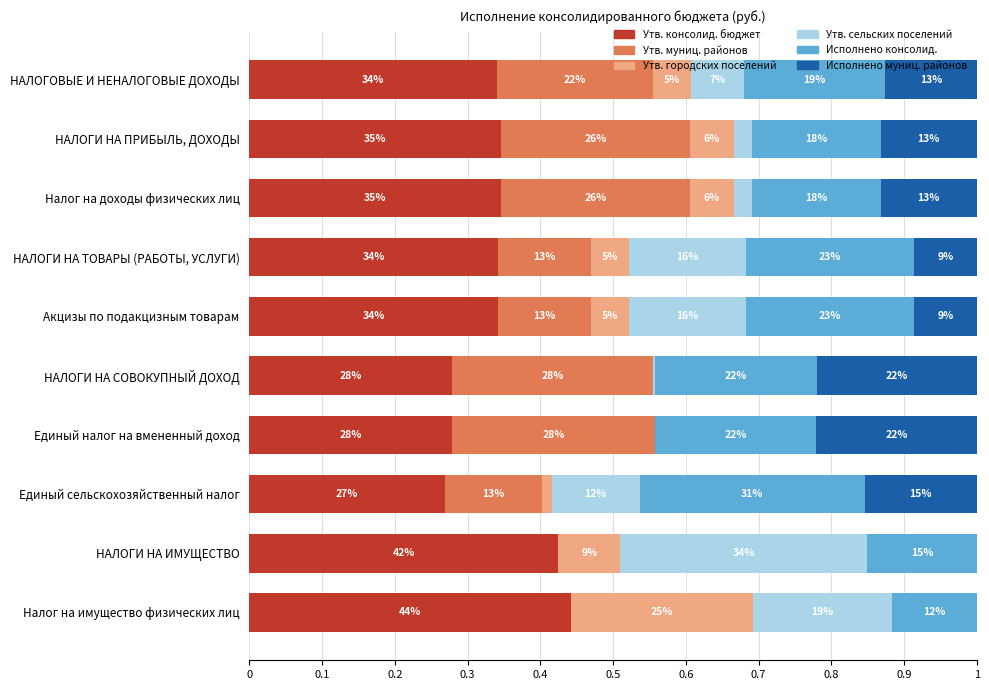

What are all the series names shown in the legend?

Утв. консолид. бюджет, Утв. муниц. районов, Утв. городских поселений, Утв. сельских поселений, Исполнено консолид., Исполнено муниц. районов